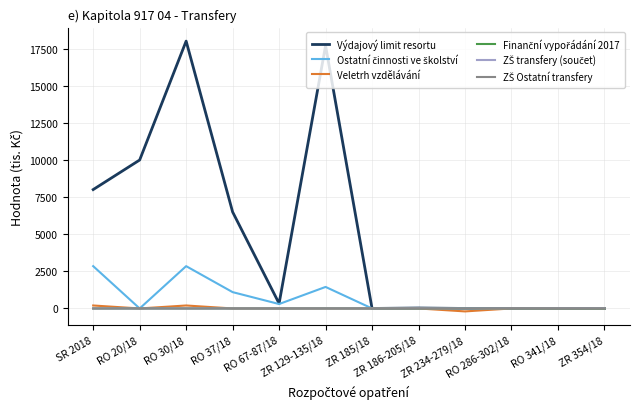

What is the greatest value displayed?

18008.3